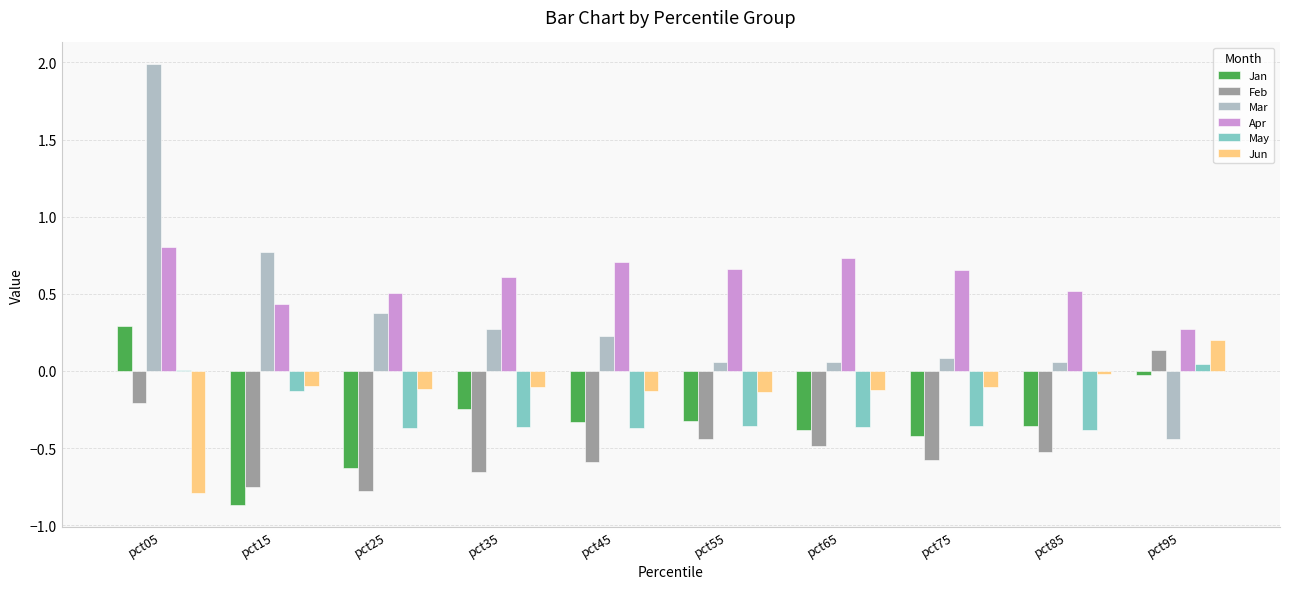

What is the total value across all series at pct25?

-1.0